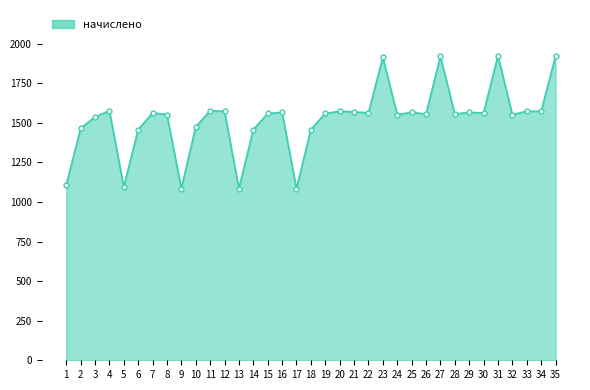

What is the smallest value displayed?

1084.6